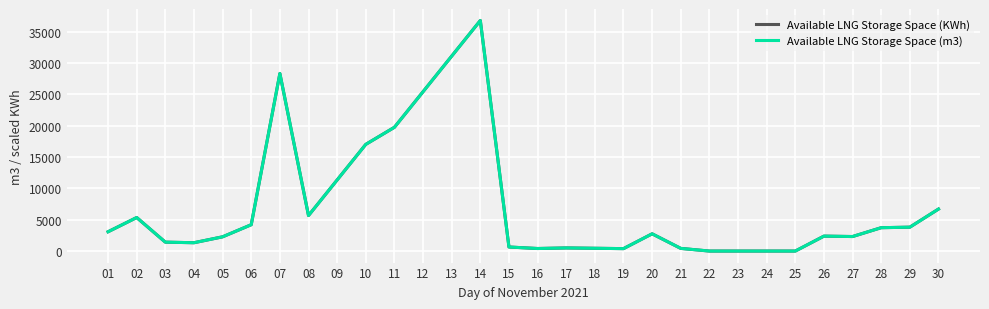

Between 07 and 16, which series saw the biggest shift?

Available LNG Storage Space (KWh)